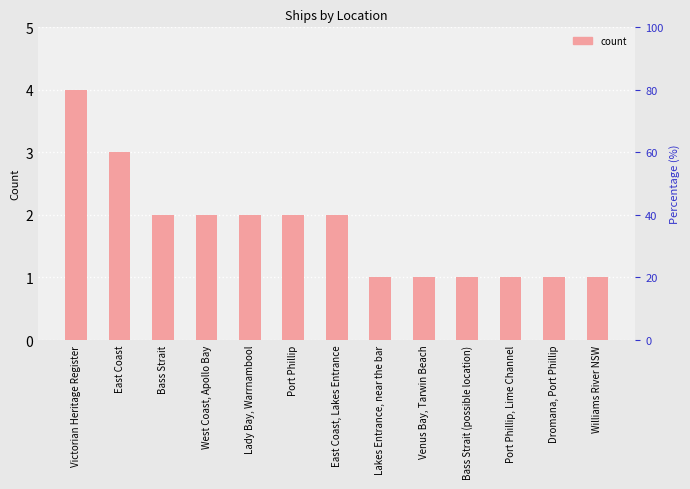

Where does the data first go above 2?

Victorian Heritage Register